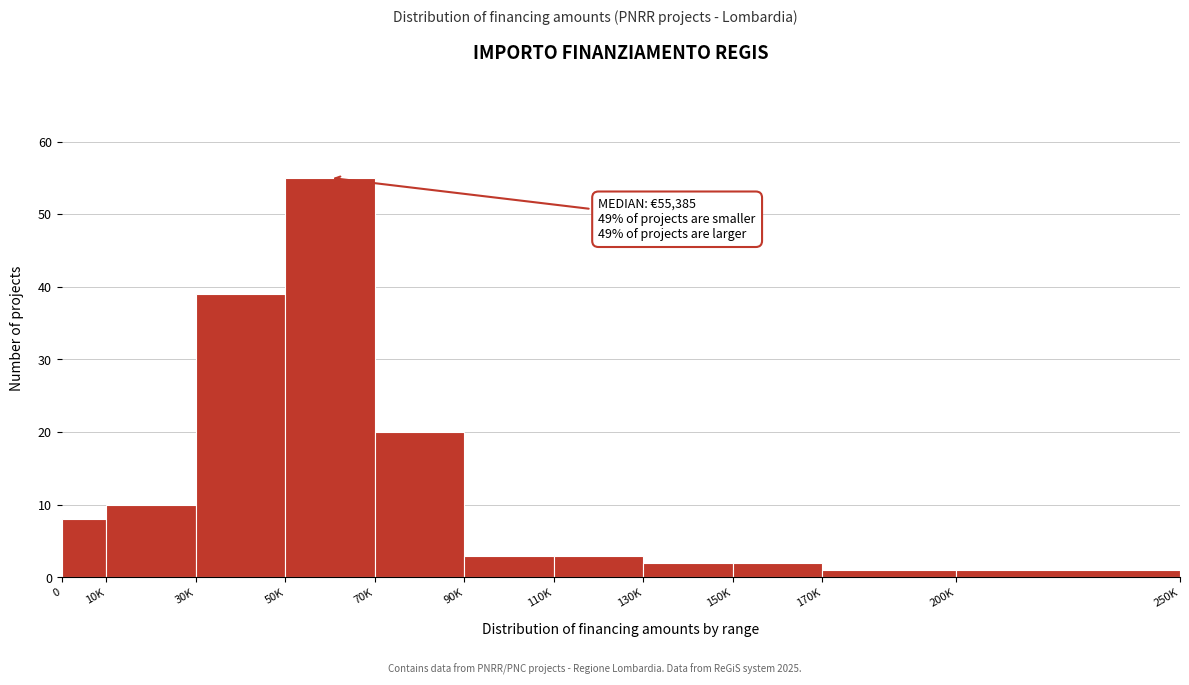

Reading right to left, what are all the values shown in this chart?

1	1	2	2	3	3	20	55	39	10	8